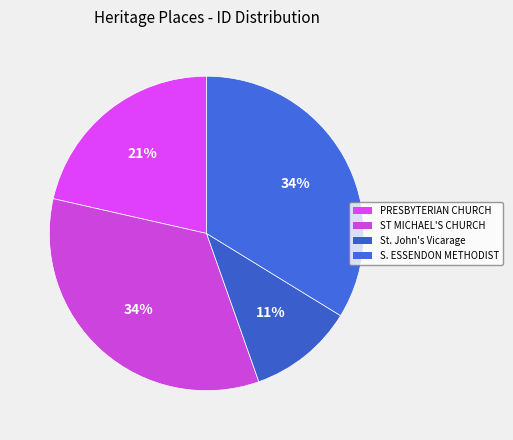

How many segments does this pie chart have?

4